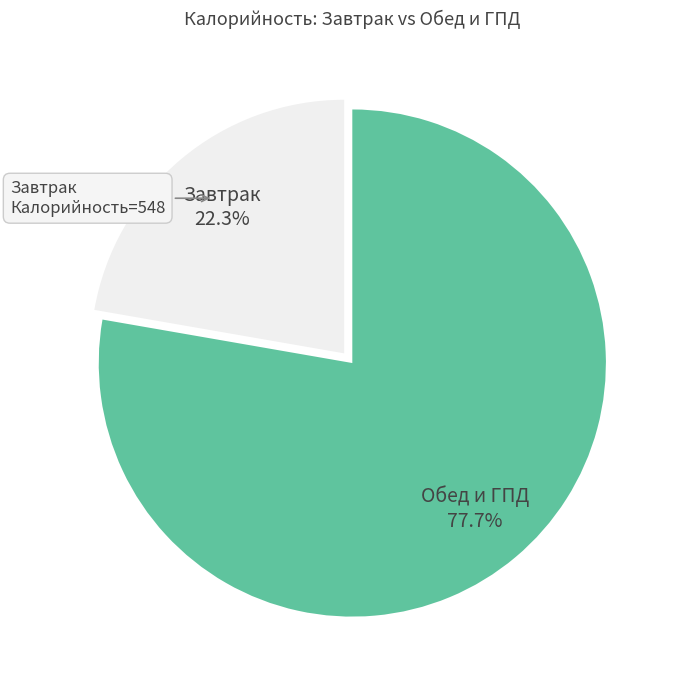

Approximately how many times larger is the value at Завтрак compared to Обед и ГПД?

0.3